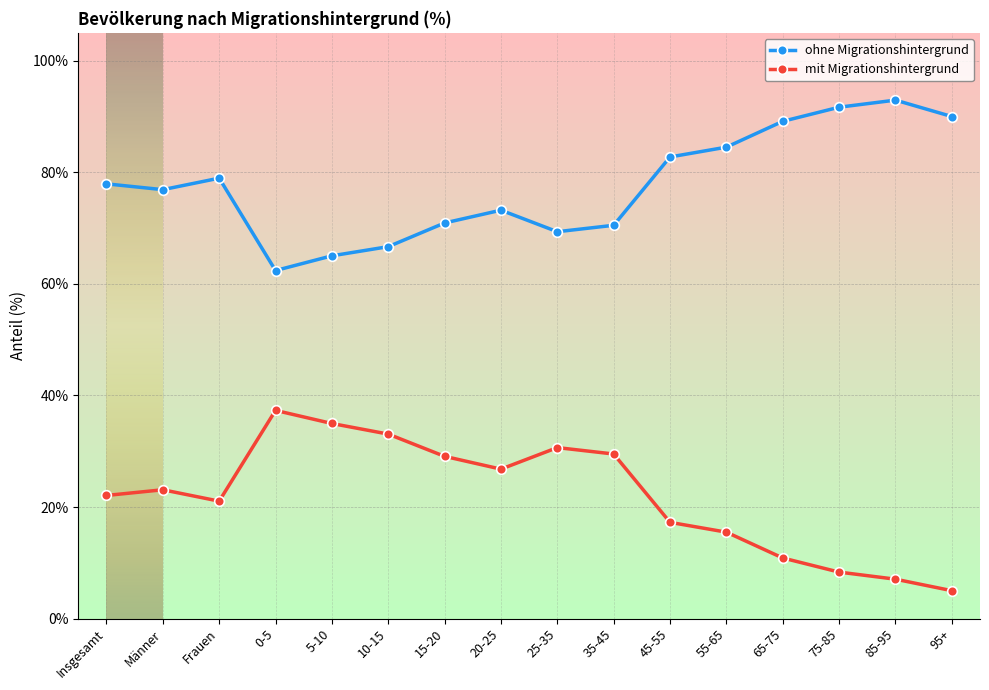

Rank the series by their maximum value, from highest to lowest.

ohne Migrationshintergrund, mit Migrationshintergrund